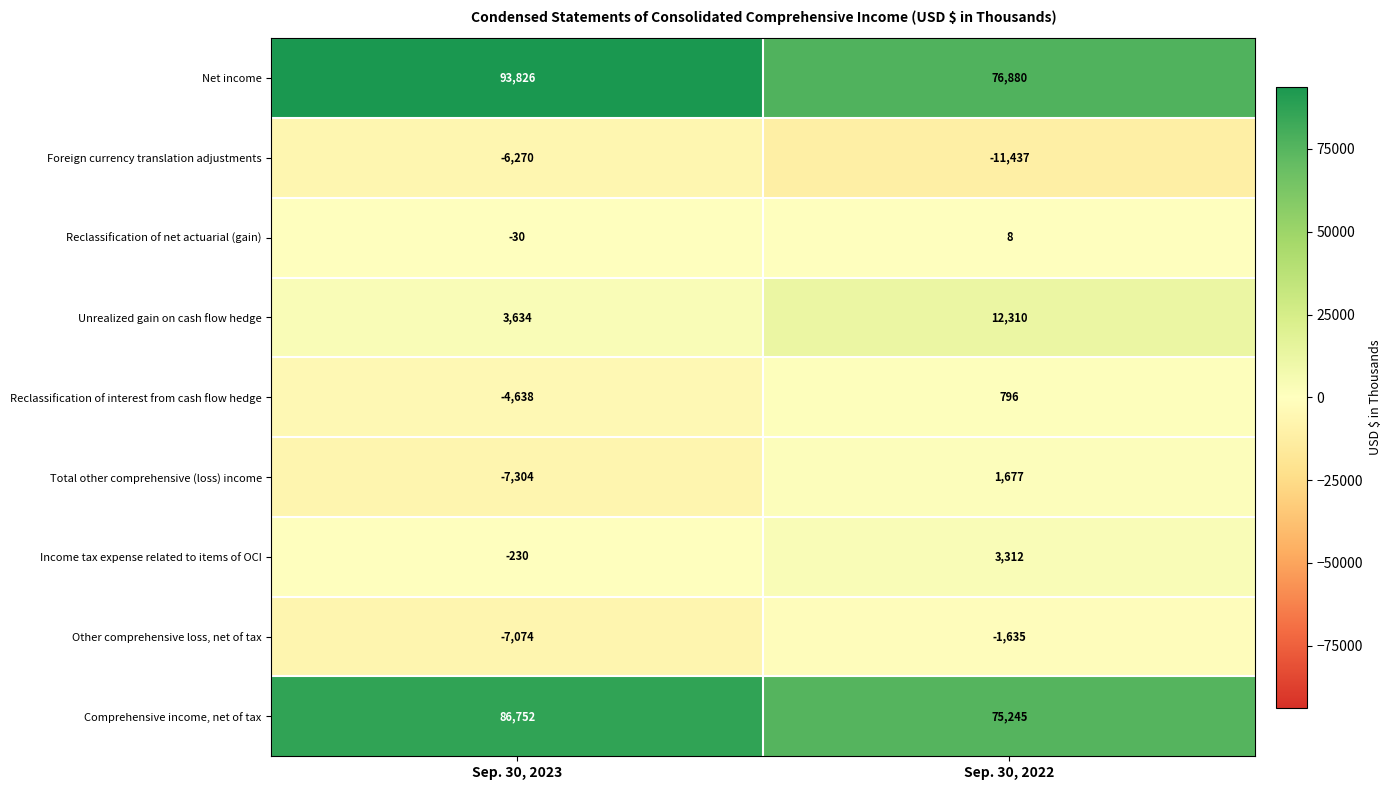

The value of Foreign currency translation adjustments at Sep. 30, 2023 is -8990. True or false?

False